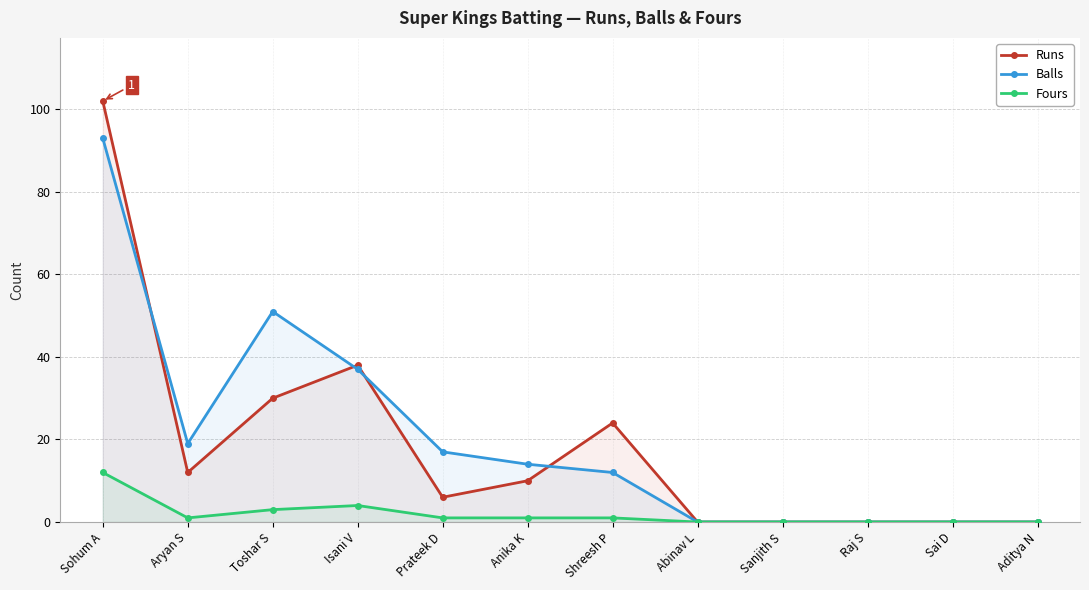

How many values in Balls are above zero?

7